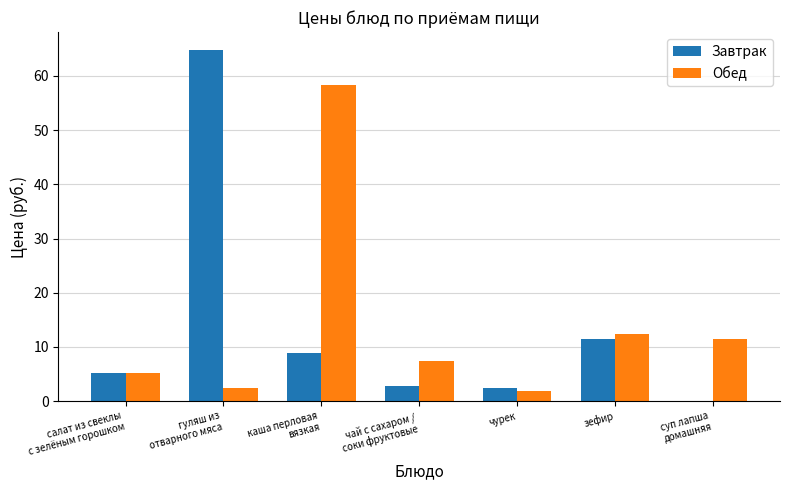

Between чурек and зефир, which series saw the biggest shift?

Обед